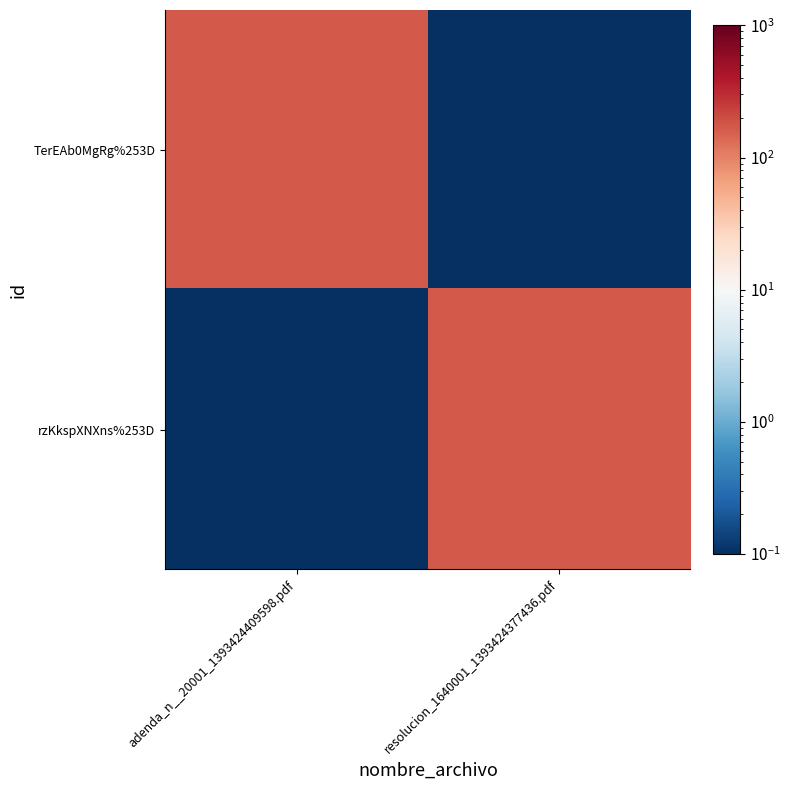

Which has a higher value, adenda_n__20001_1393424409598.pdf or resolucion_1640001_1393424377436.pdf?

adenda_n__20001_1393424409598.pdf